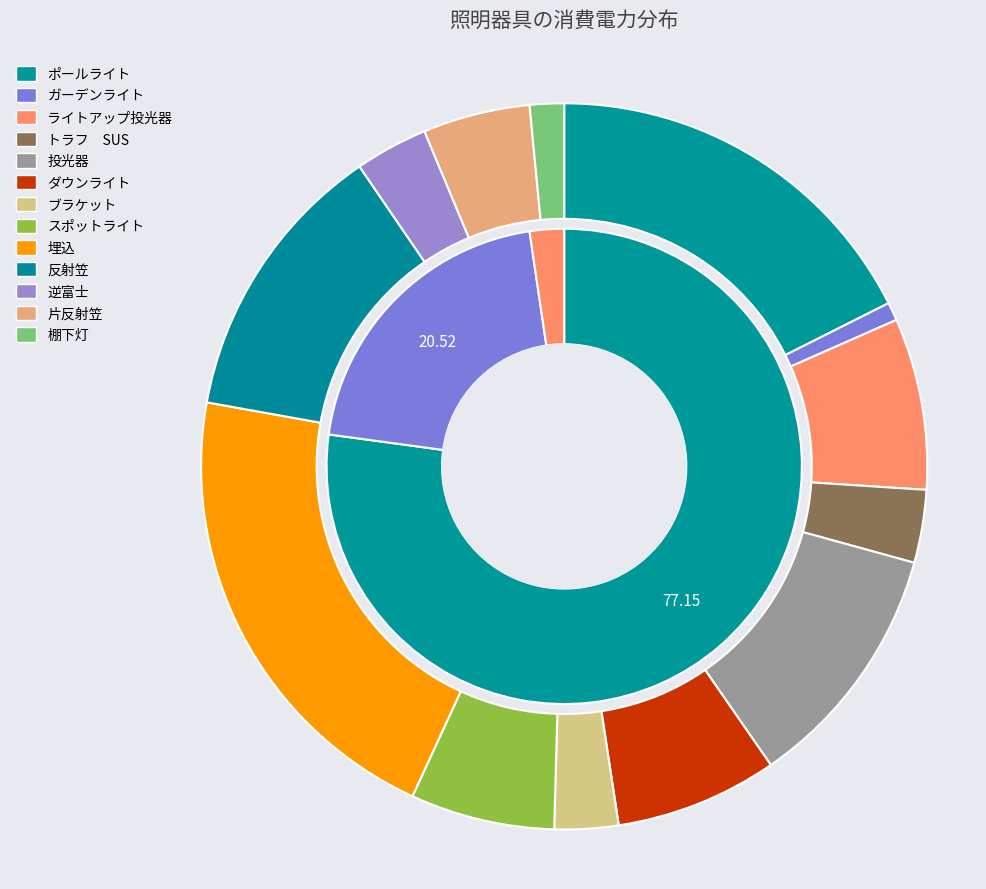

What percentage is the ライトアップ投光器 slice, to the nearest percent?

8%